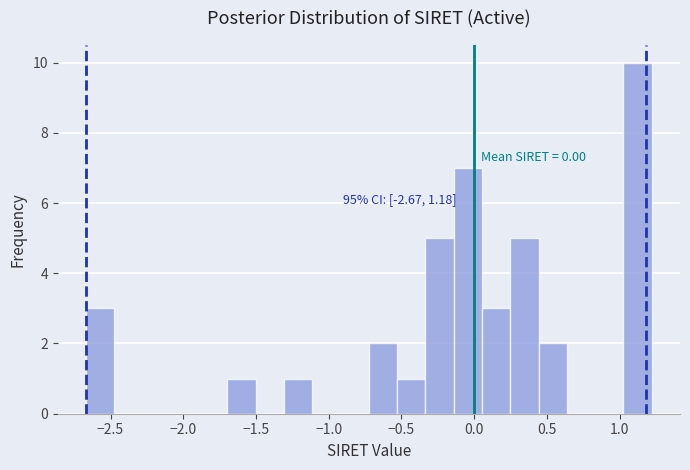

Read against the x-axis, roughly where is the centre of the tallest bar?

1.10